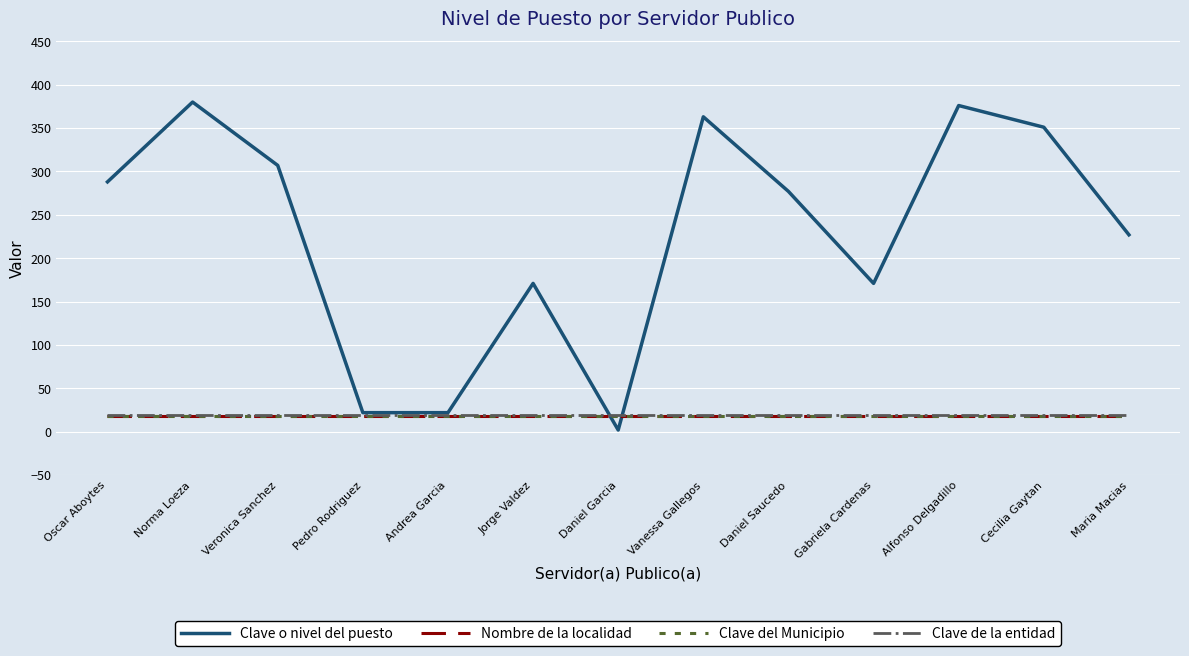

Does the chart display data point markers on the line(s)?

No